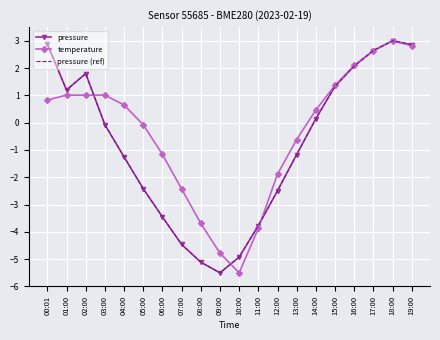

What is the maximum value shown in the chart?

3.0